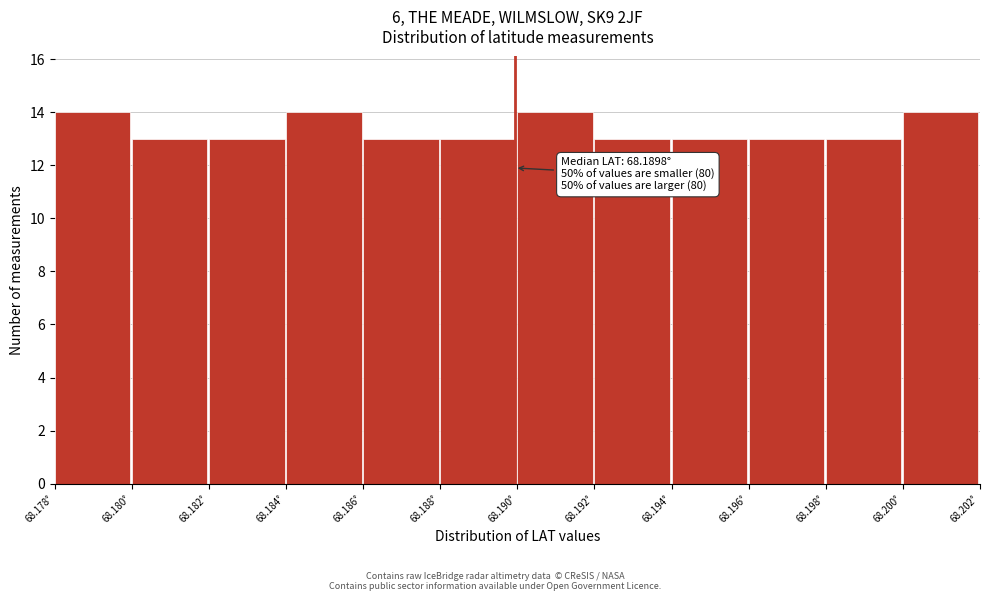

Reading left to right, extract all data points from this chart.

68.178°=14	68.180°=13	68.182°=13	68.184°=14	68.186°=13	68.188°=13	68.190°=14	68.192°=13	68.194°=13	68.196°=13	68.198°=13	68.200°=14